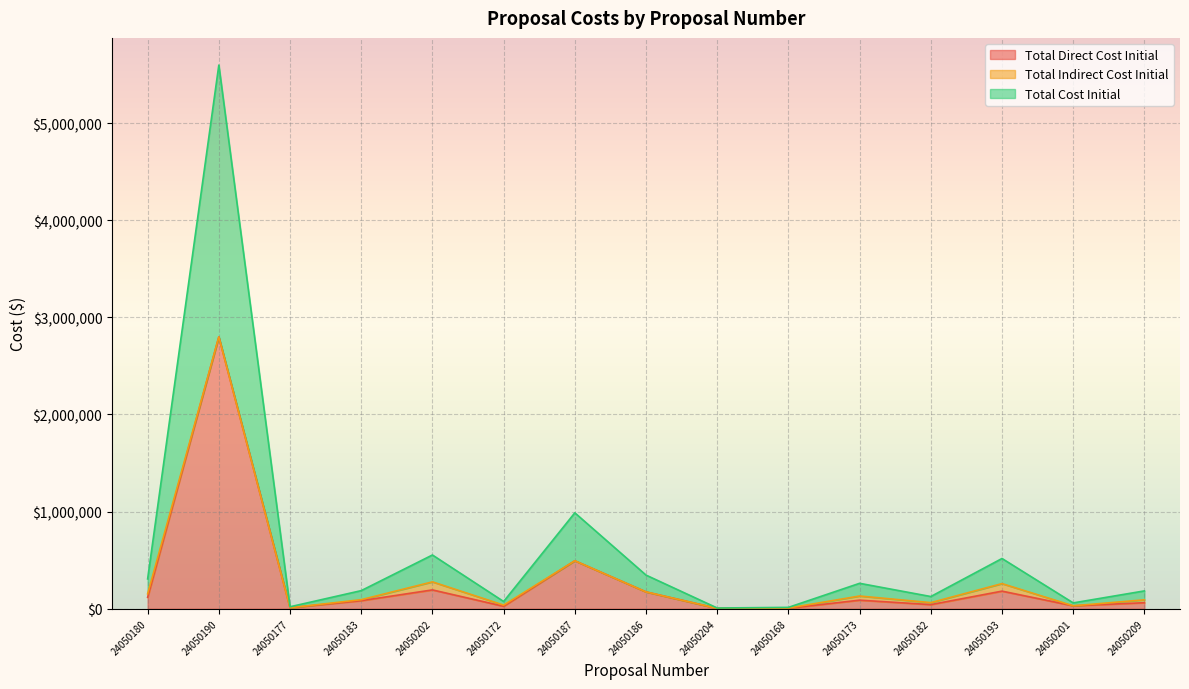

What is the average value of the Total Direct Cost Initial series?

287038